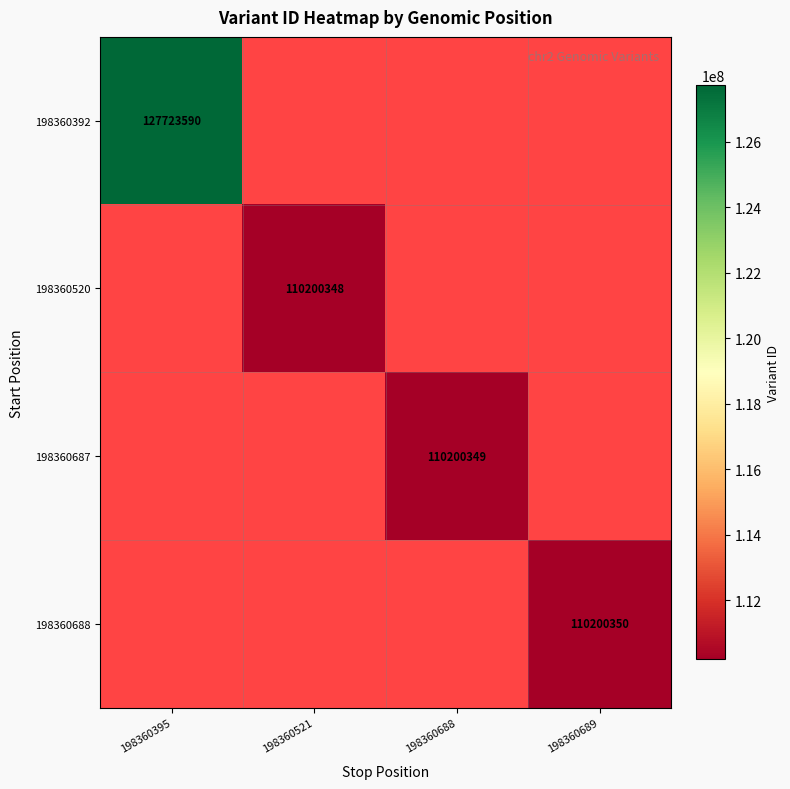

True or false: 198360392 has a value of 171456100 at 198360395.

False